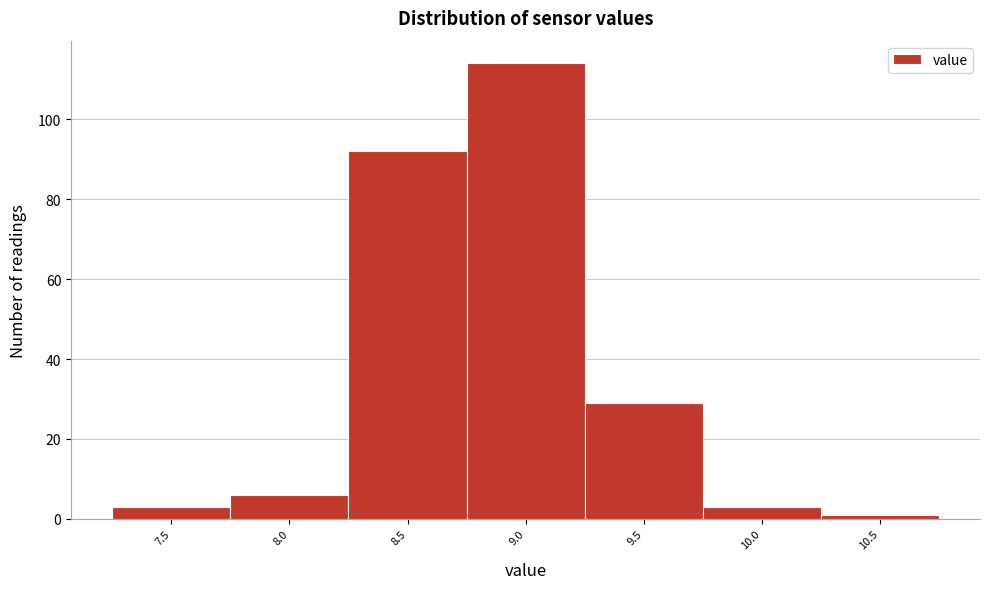

Reading right to left, extract all data points from this chart.

1	3	29	114	92	6	3